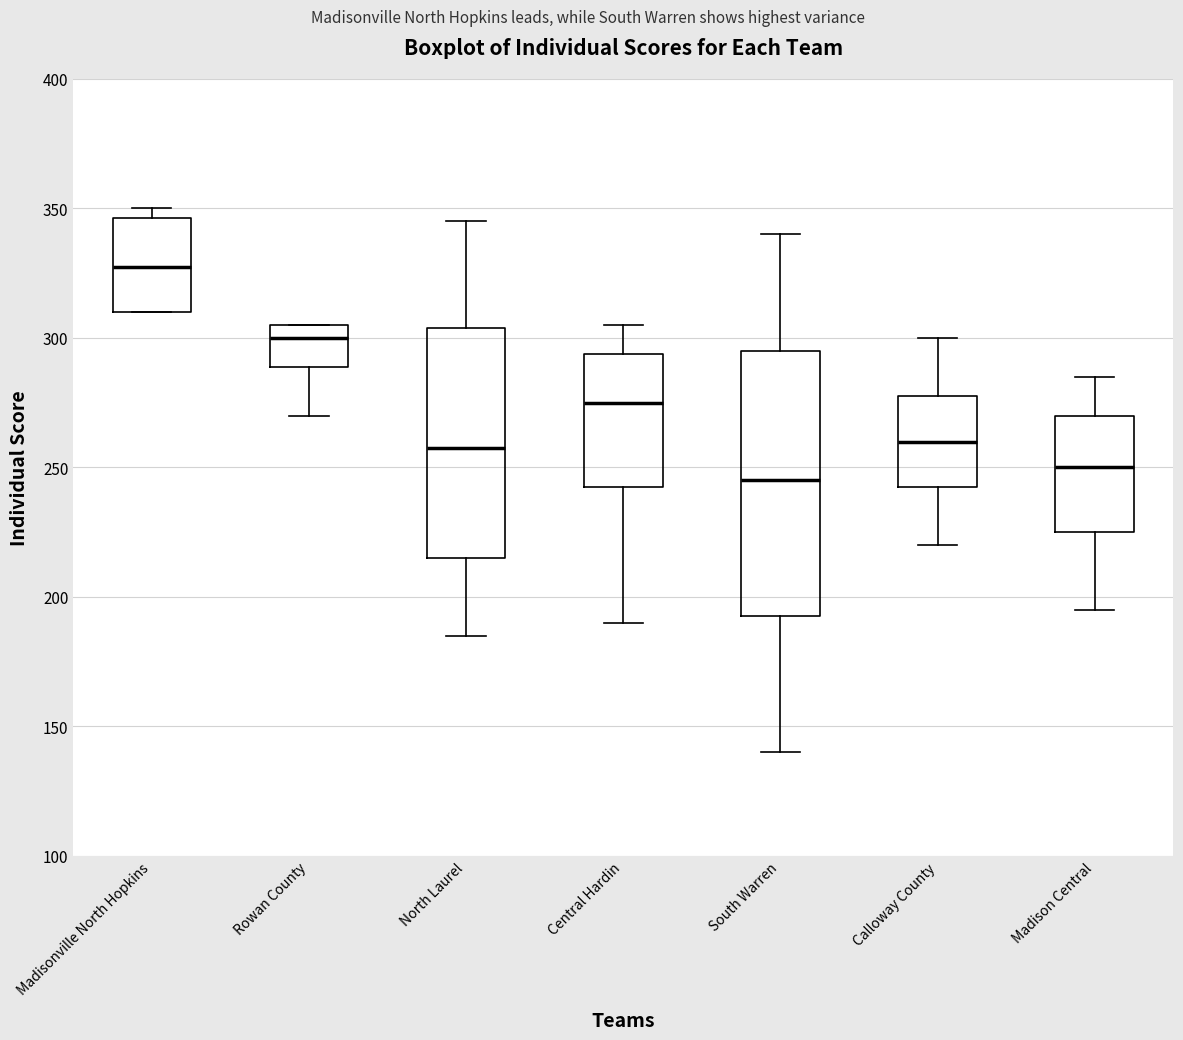

Reading left to right, read every box against the y-axis: the position of its median line, the range the box covers, and the ends of its whiskers. The values are not printed on the chart, so give them approximately, as read against the axis.

Madisonville North Hopkins: median 330, box 310 to 345, whiskers 310 to 350
Rowan County: median 300, box 290 to 305, whiskers 270 to 305
North Laurel: median 260, box 215 to 305, whiskers 185 to 345
Central Hardin: median 275, box 245 to 295, whiskers 190 to 305
South Warren: median 245, box 195 to 295, whiskers 140 to 340
Calloway County: median 260, box 245 to 280, whiskers 220 to 300
Madison Central: median 250, box 225 to 270, whiskers 195 to 285